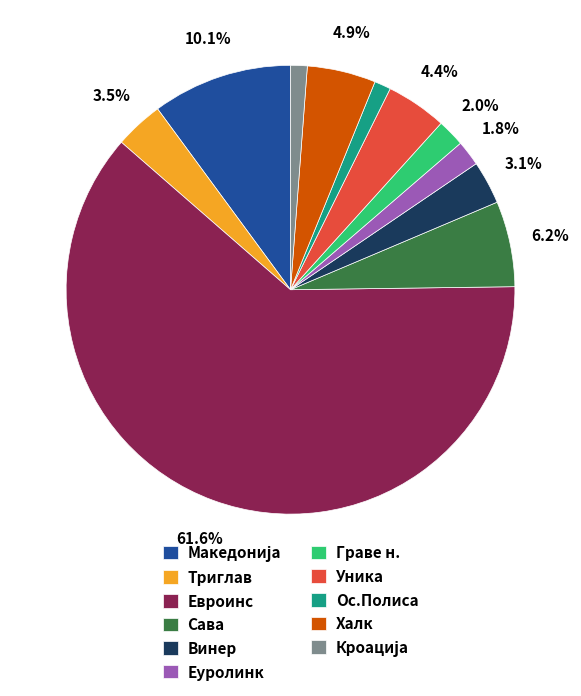

Which has a higher value, Винер or Сава?

Сава